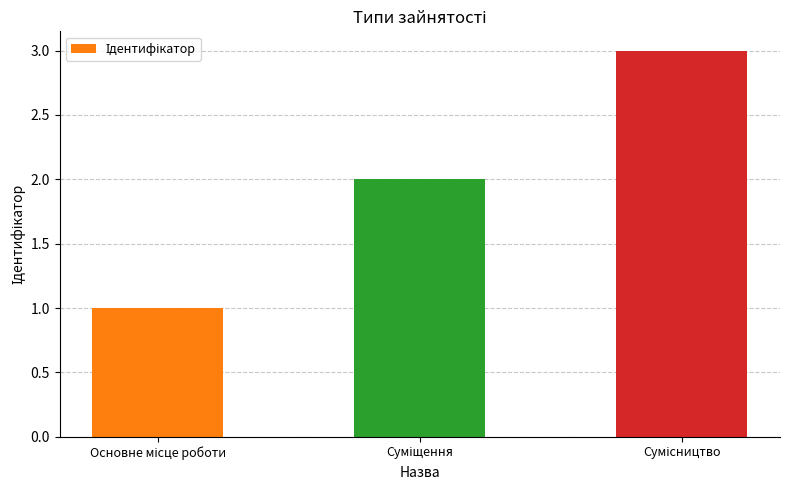

What is the greatest value displayed?

3